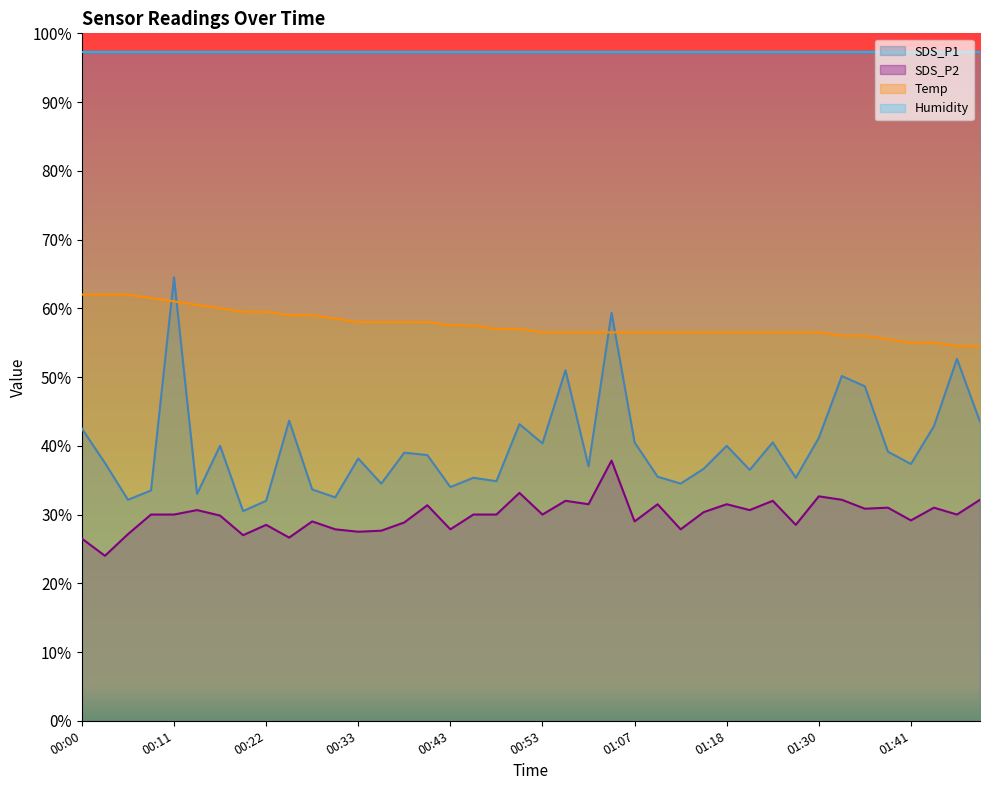

The SDS_P2 series shows 9.3 at 01:15. True or false?

False